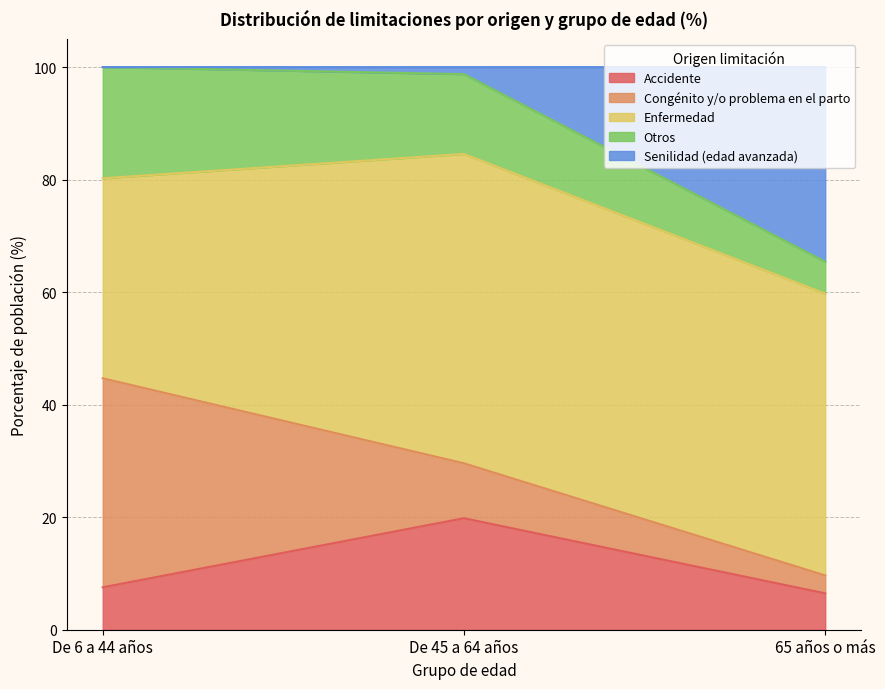

What is the lowest value of the Accidente series?

6.5